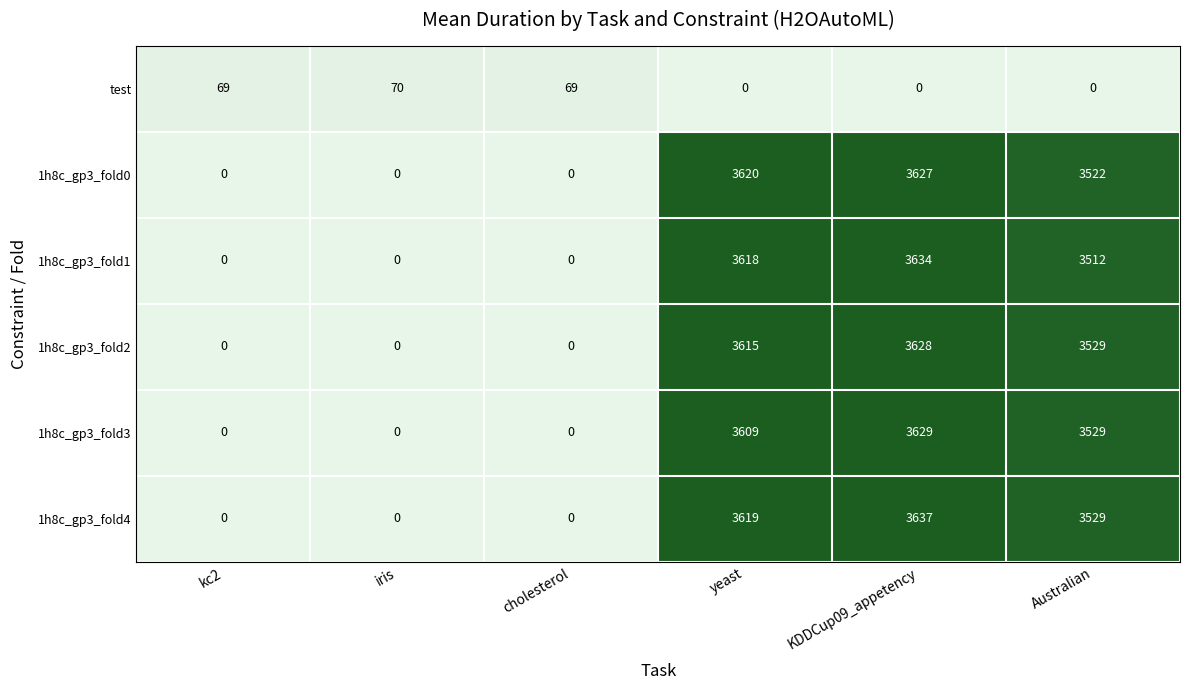

At which category is the sum across all series the highest?

KDDCup09_appetency